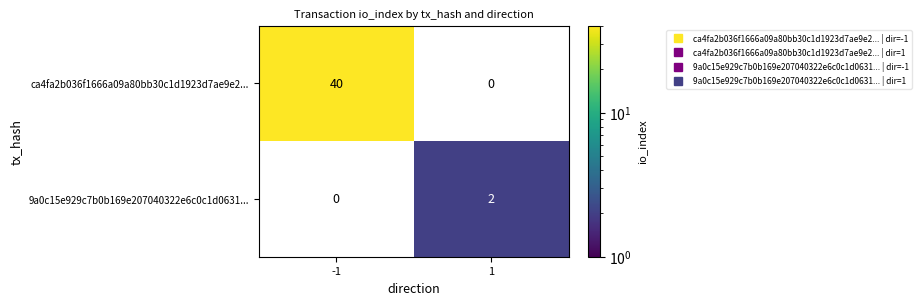

What is the minimum value shown in the chart?

2.0